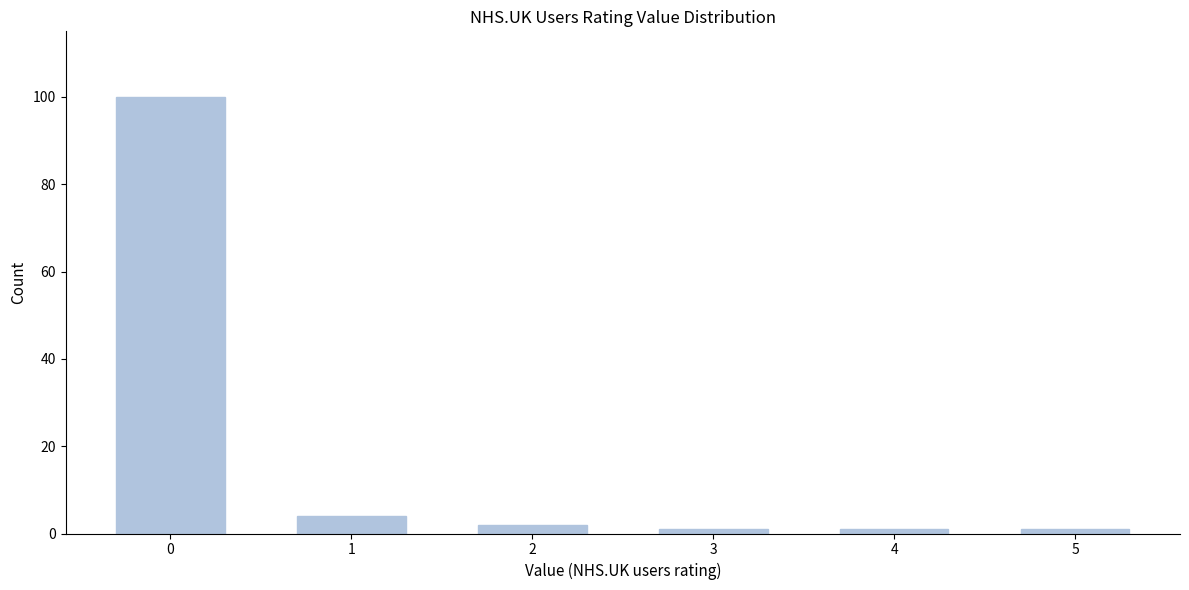

Reading left to right, transcribe all the data shown in this chart.

0=100	1=4	2=2	3=1	4=1	5=1